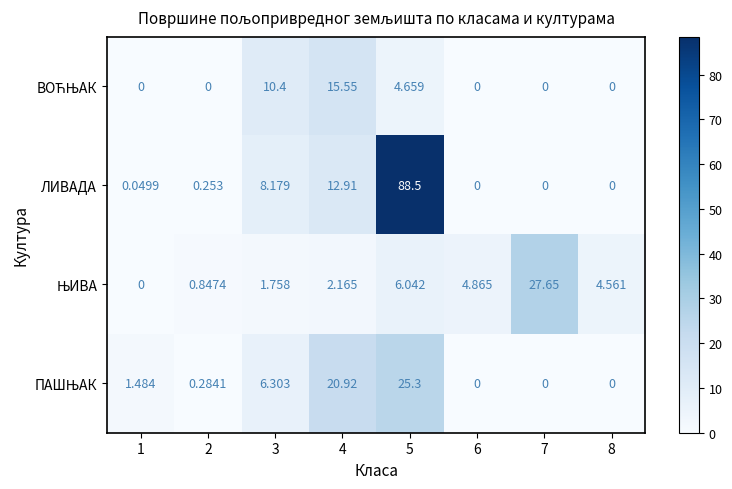

Which series has the largest total across all categories?

ЛИВАДА